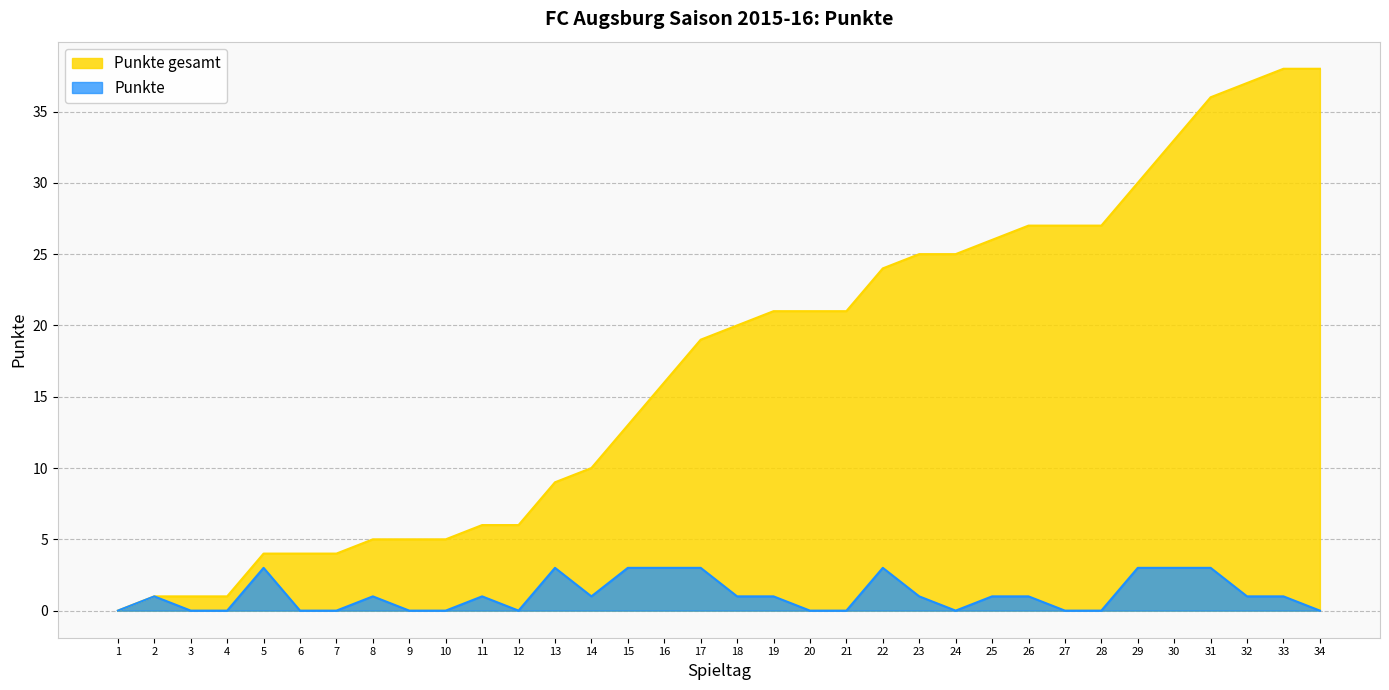

Which has a higher value, 14 or 26?

26